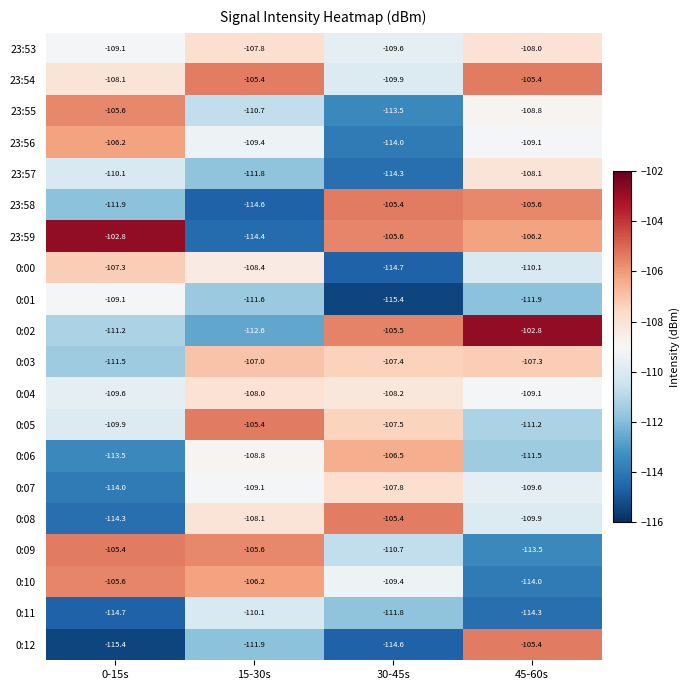

At which label does 0:01 reach its minimum?

30-45s